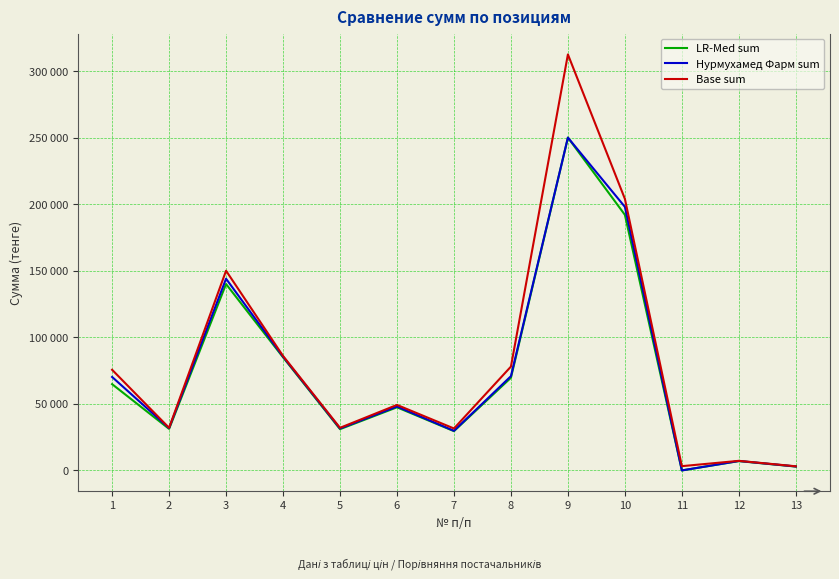

What are all the series names shown in the legend?

LR-Med sum, Нурмухамед Фарм sum, Base sum